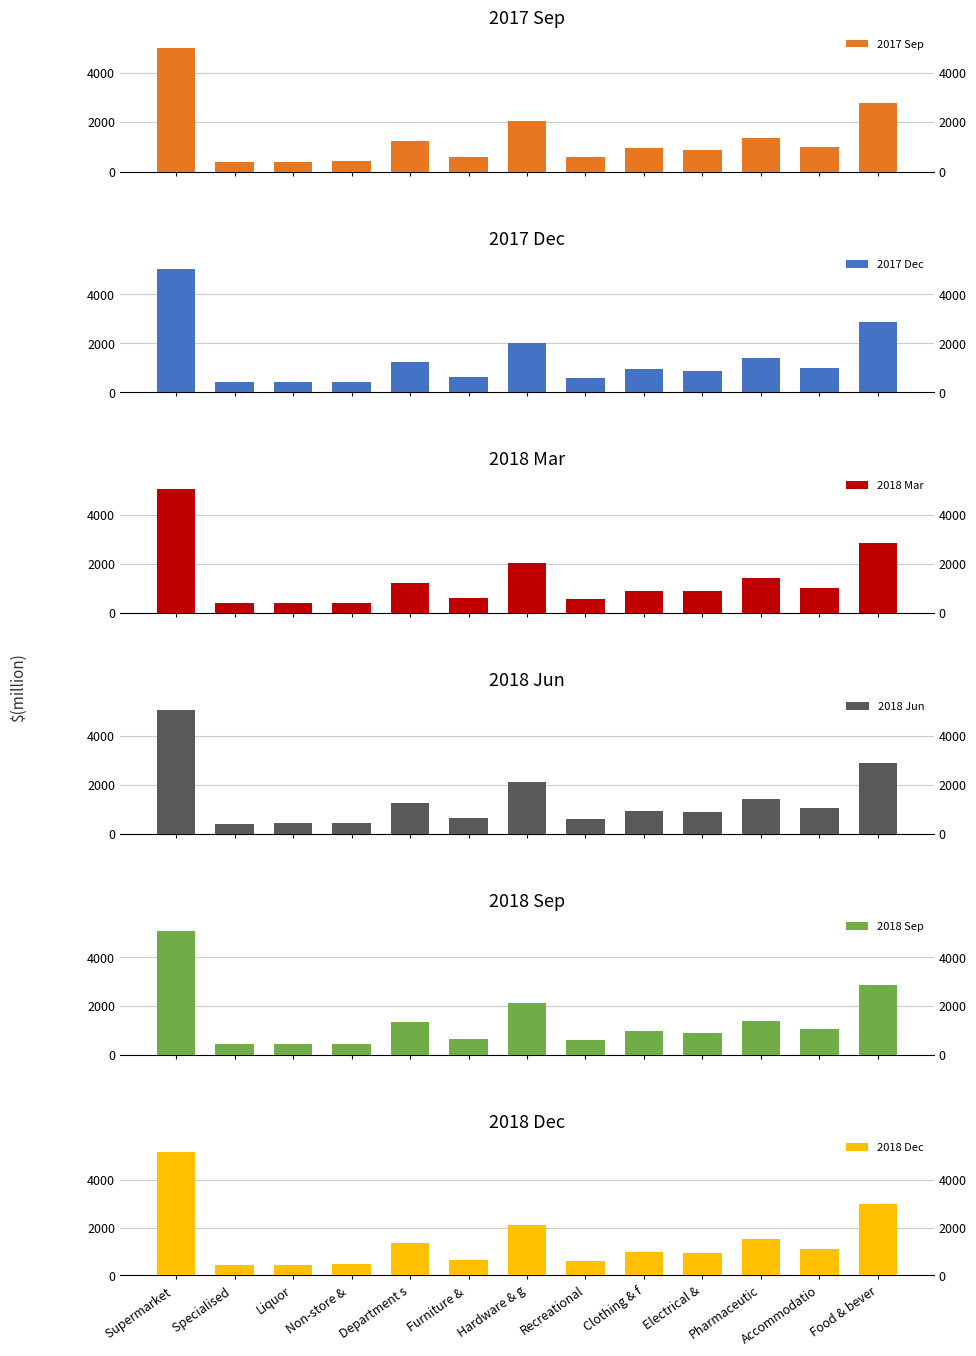

What is the minimum value for 2018 Dec?

424